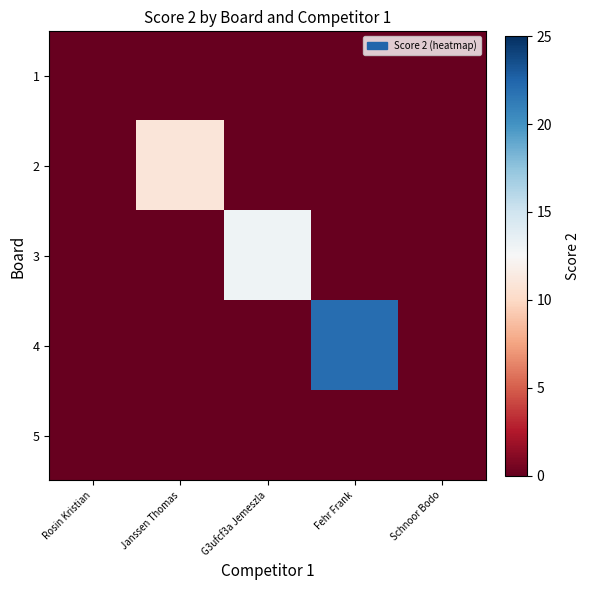

Which label corresponds to the smallest value in the chart?

Rosin Kristian